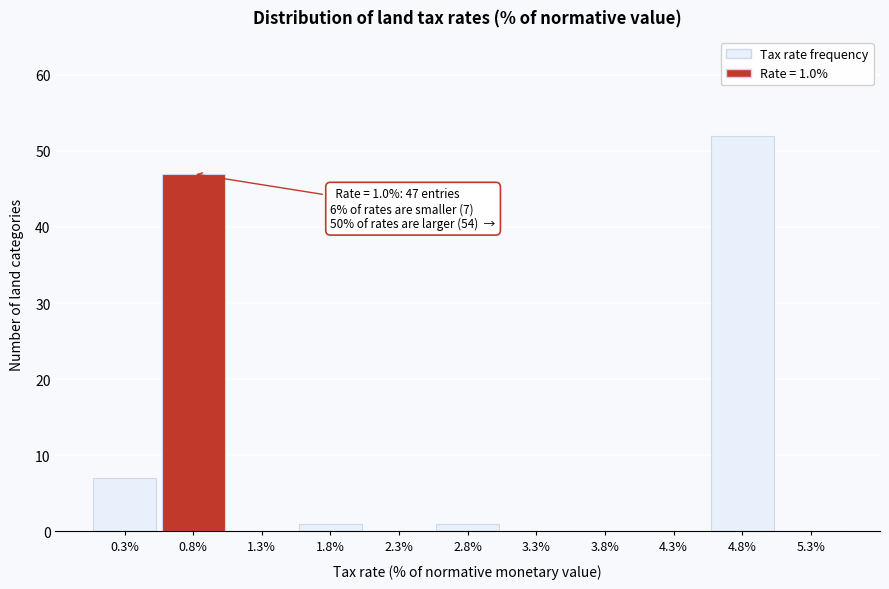

Which range on the x-axis has the tallest bar?

4.55 to 5.05